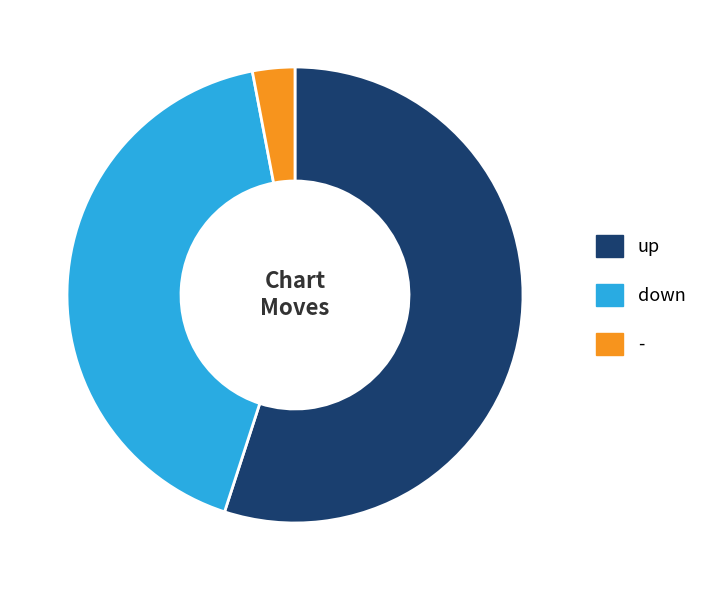

True or false: - accounts for 3% of the total.

True